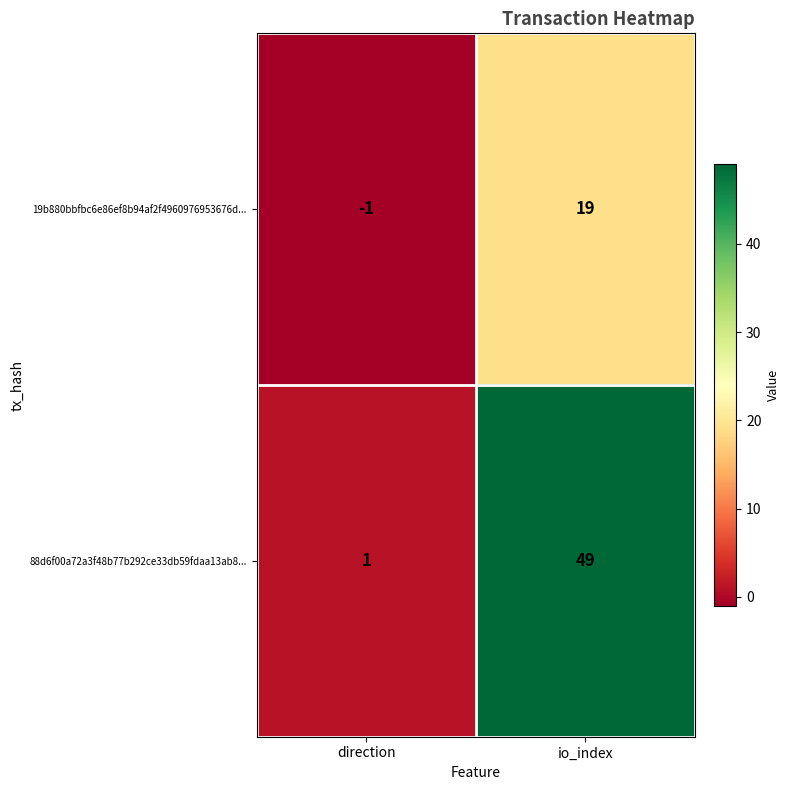

What is the sum of all 19b880bbfbc6e86ef8b94af2f4960976953676d... values?

18